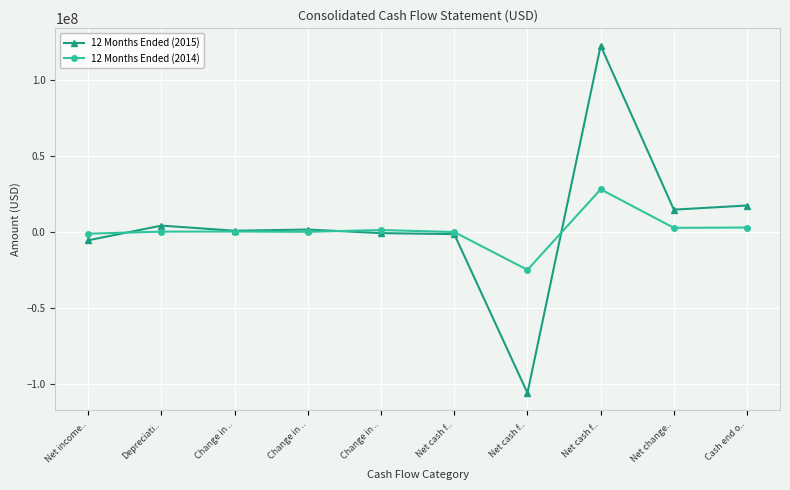

What is the spread (max minus min) of values at Change in ..?

533191